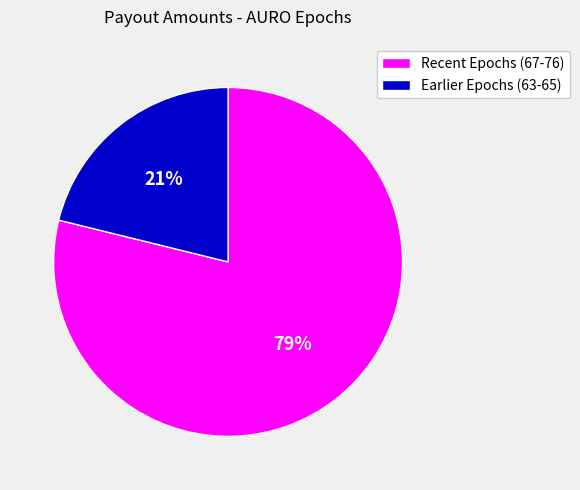

Is it true that Recent Epochs (67-76) is 73% of the pie?

False